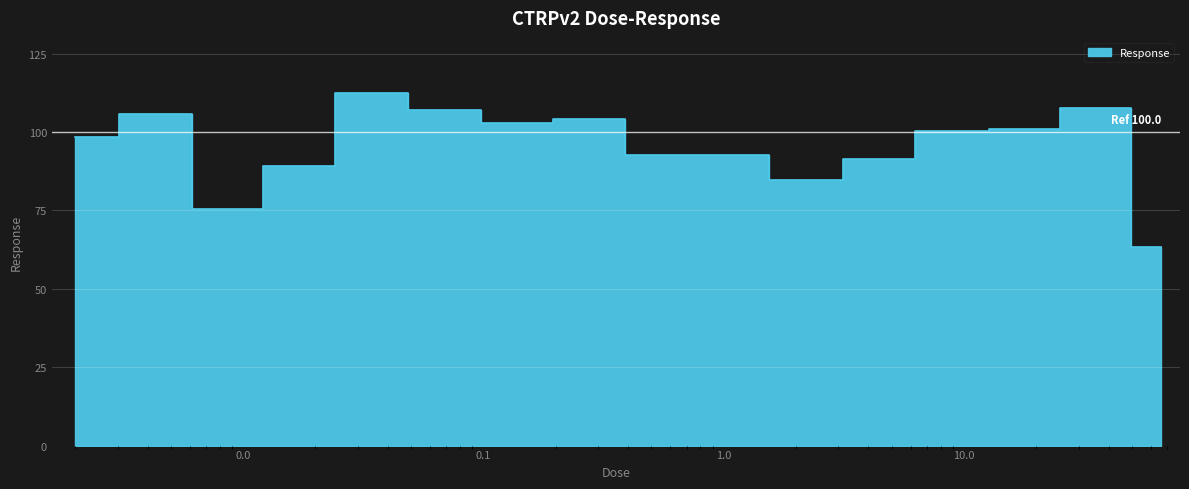

How many data points are above 100?

8